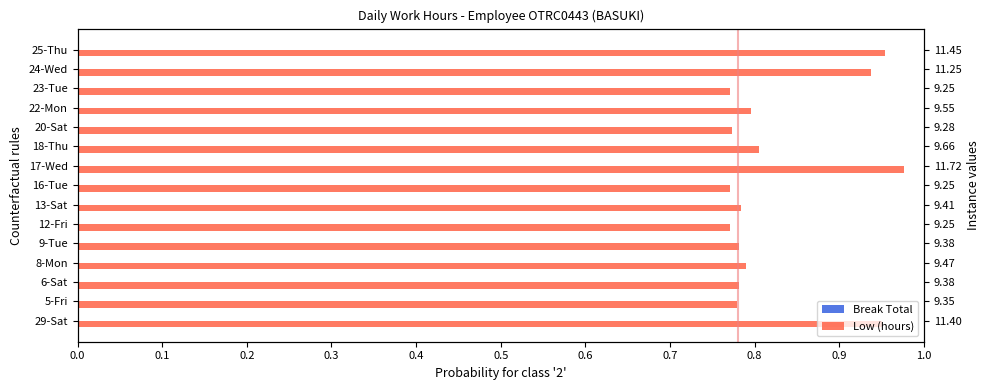

Rank the series by their average value, from lowest to highest.

Break Total, Low (hours)